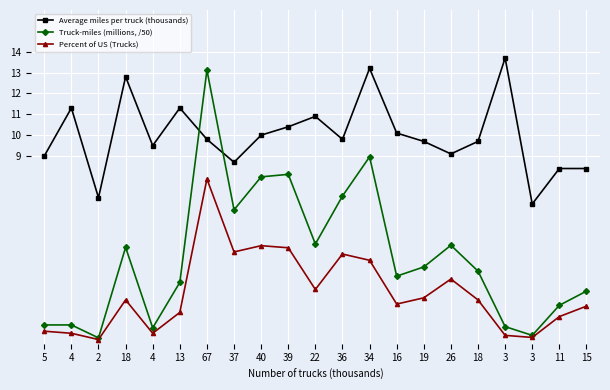

Which series has the widest spread of values?

Truck-miles (millions, /50)